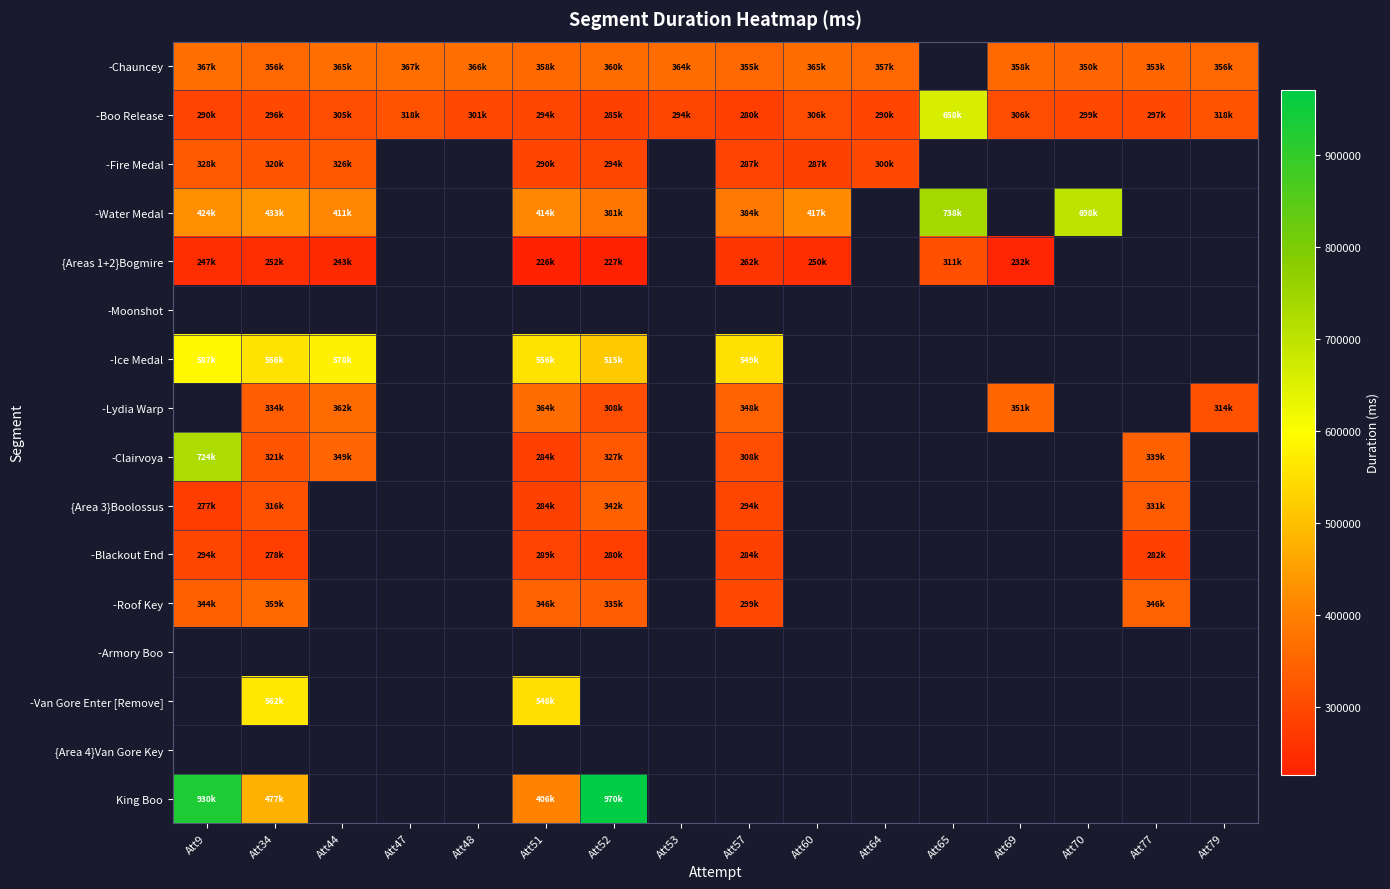

The -Chauncey series shows 365966.0 at Att44. True or false?

True